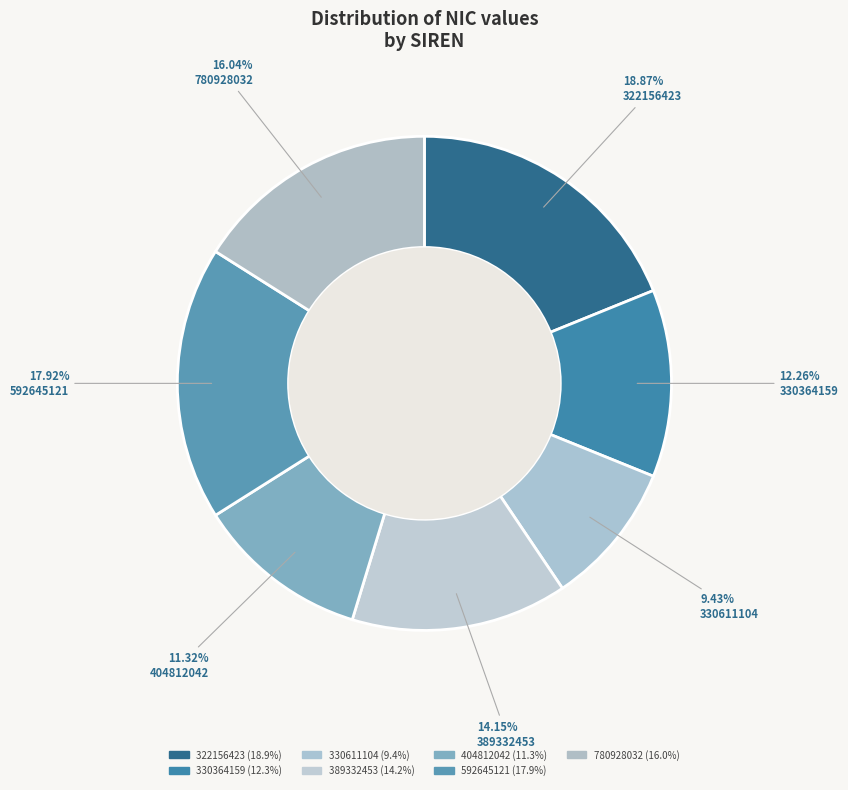

Which slice is the smallest?

330611104